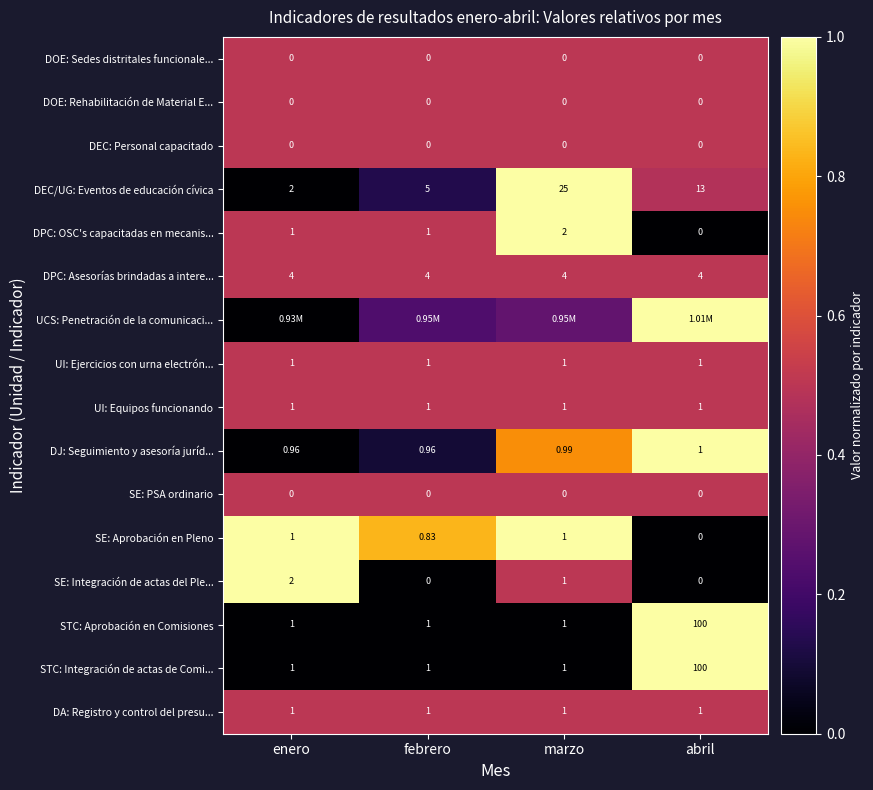

Is the value of DA: Registro y control del presu... at febrero greater than the value of DPC: OSC's capacitadas en mecanis... at marzo?

No